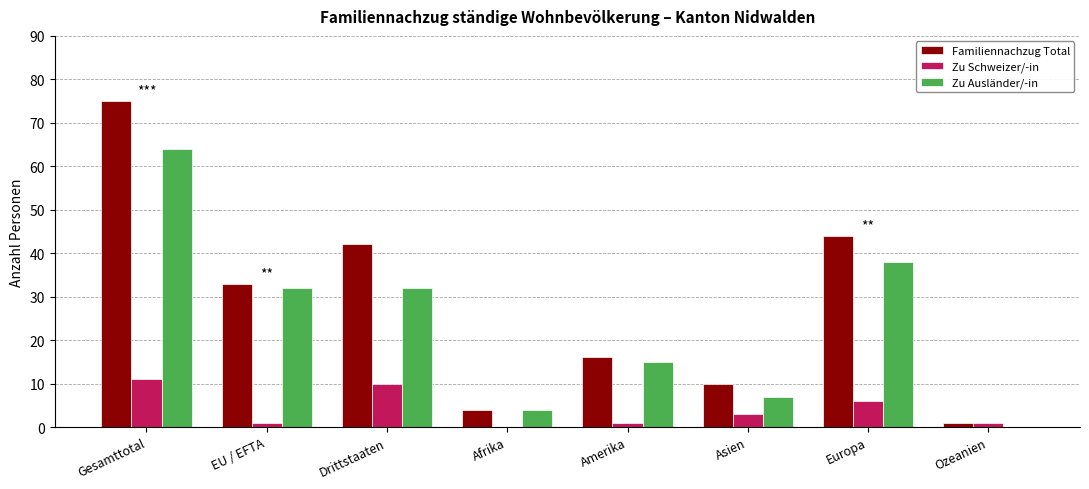

The value of Familiennachzug Total at Afrika is 4. True or false?

True